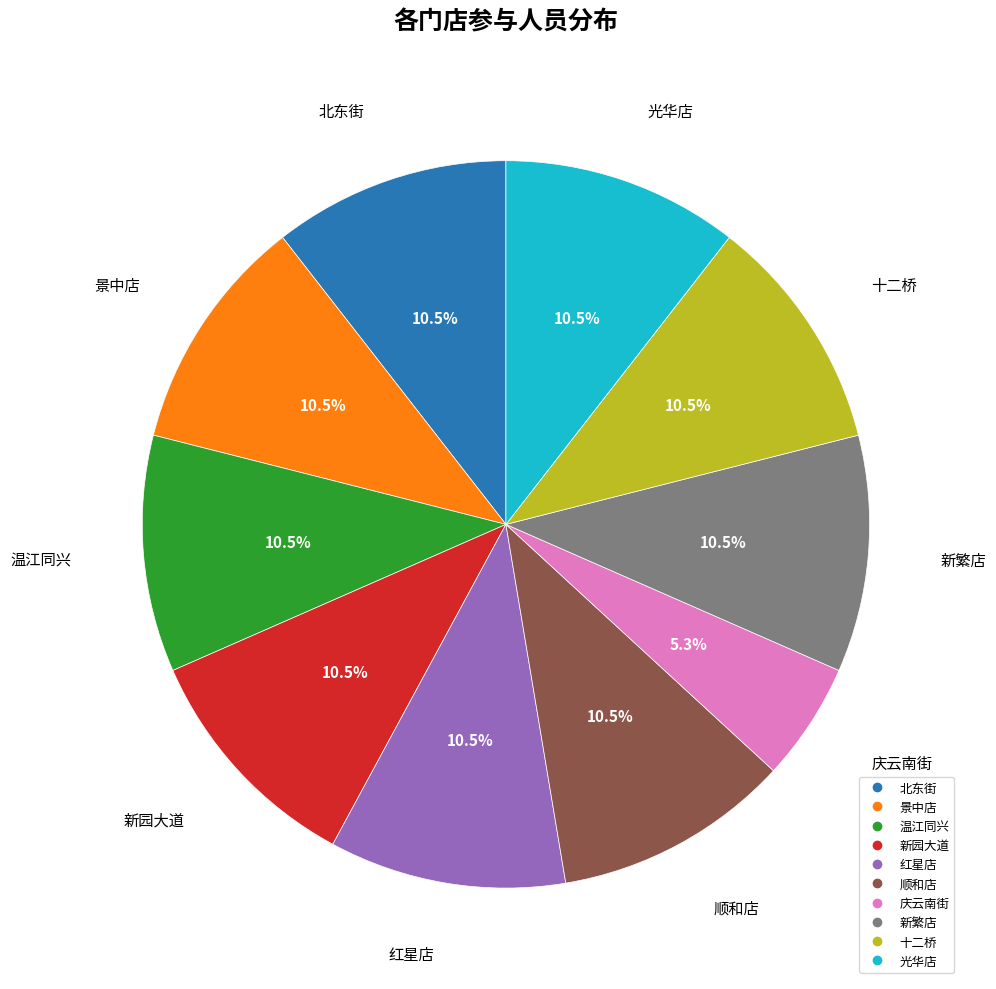

Count the number of slices in the pie.

10